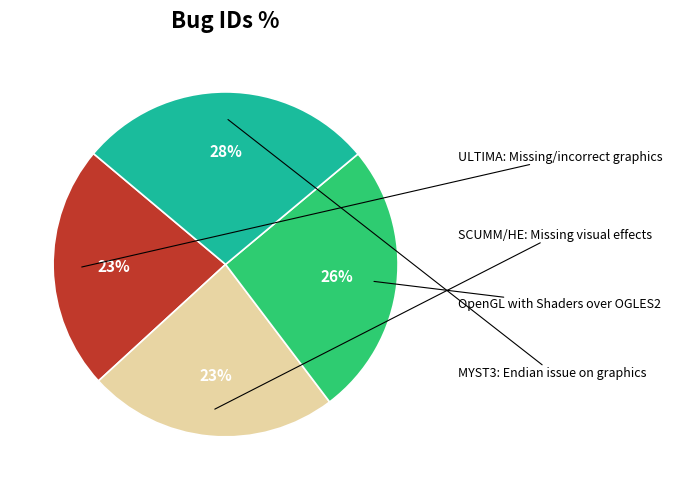

Count the number of slices in the pie.

4